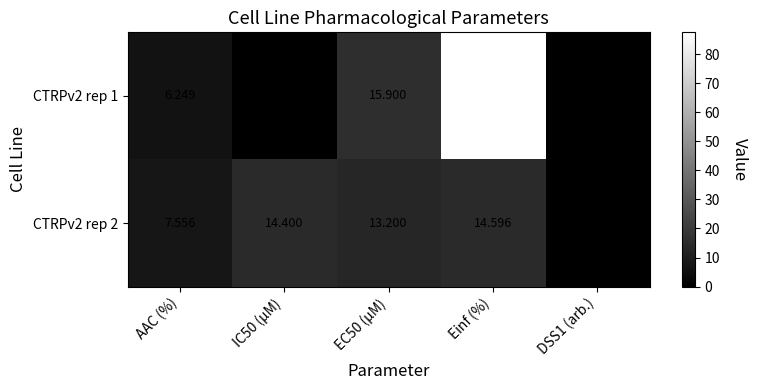

At which category is the sum across all series the highest?

Einf (%)